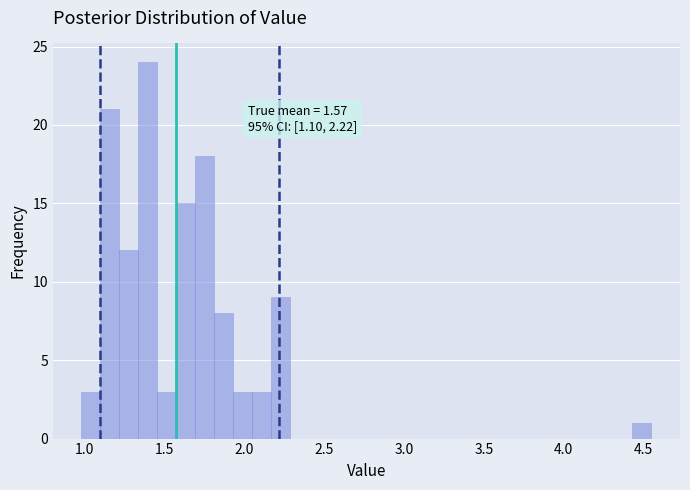

Around what value on the x-axis is the tallest bar? Give the approximate position of its centre, as read against the axis.

1.40